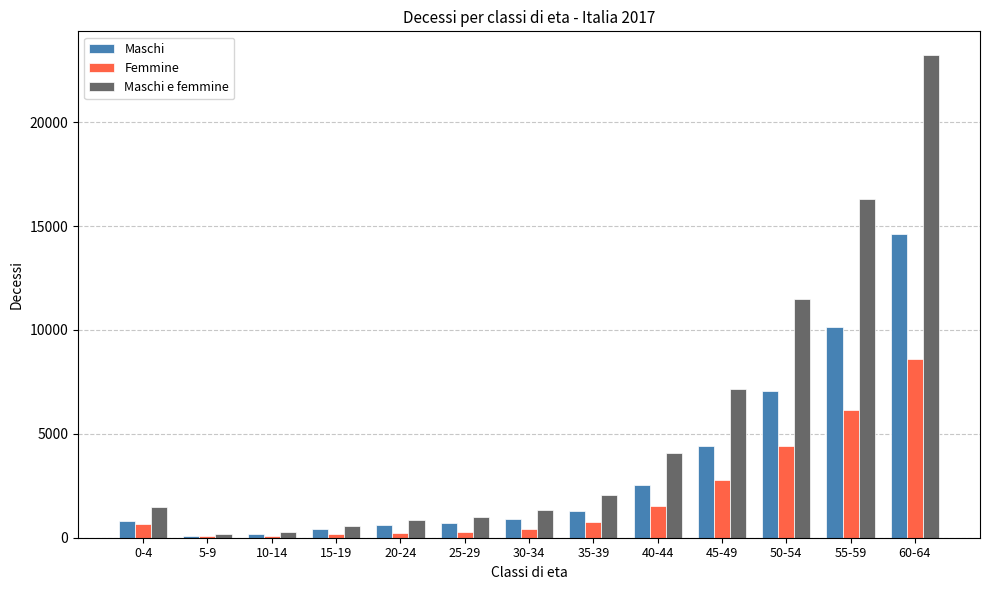

Where is Femmine nearest to the value 4350?

50-54